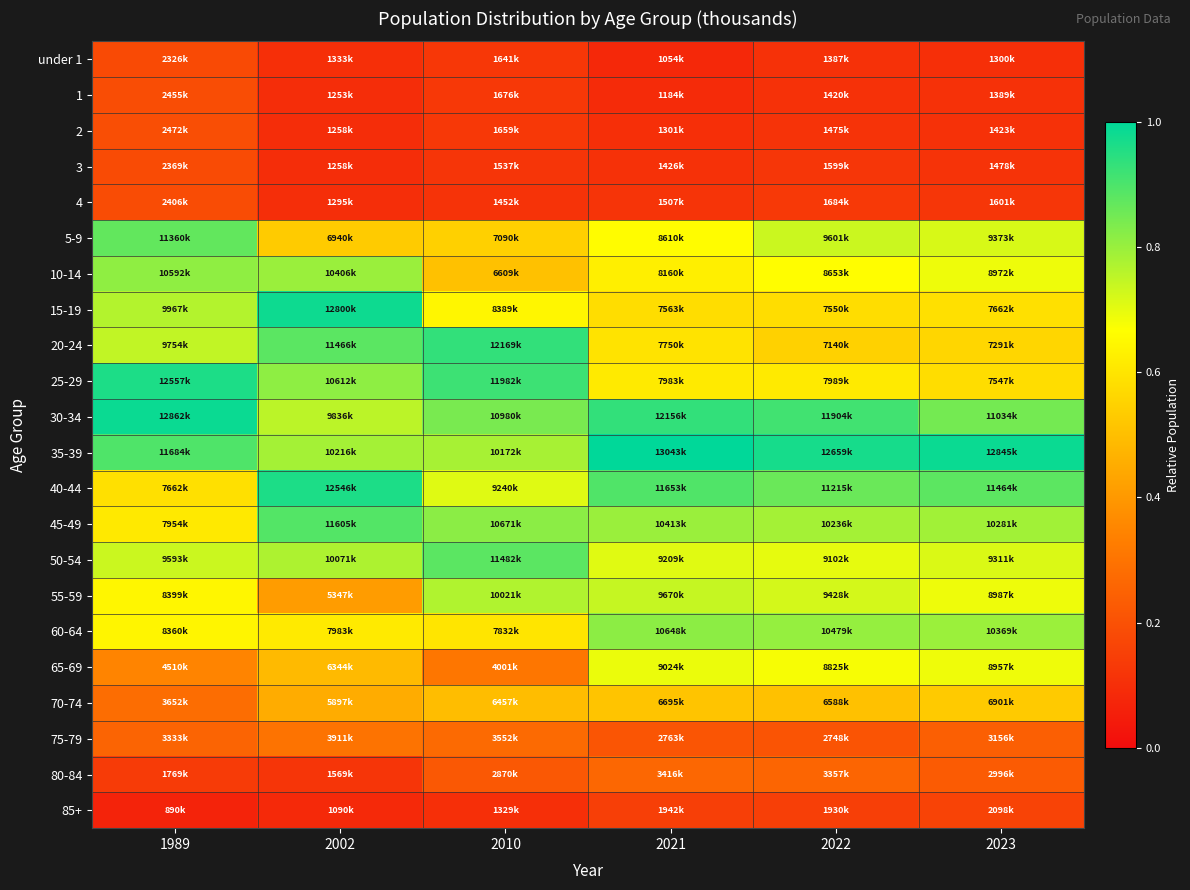

Which label corresponds to the smallest value in the chart?

1989